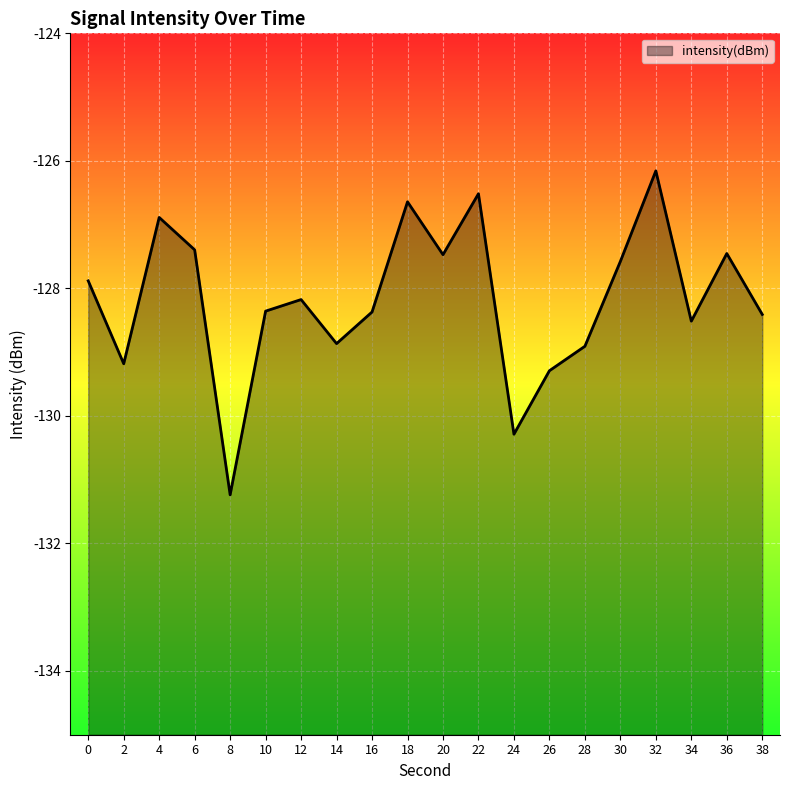

What is the value of the 18th point from the left?

-128.5